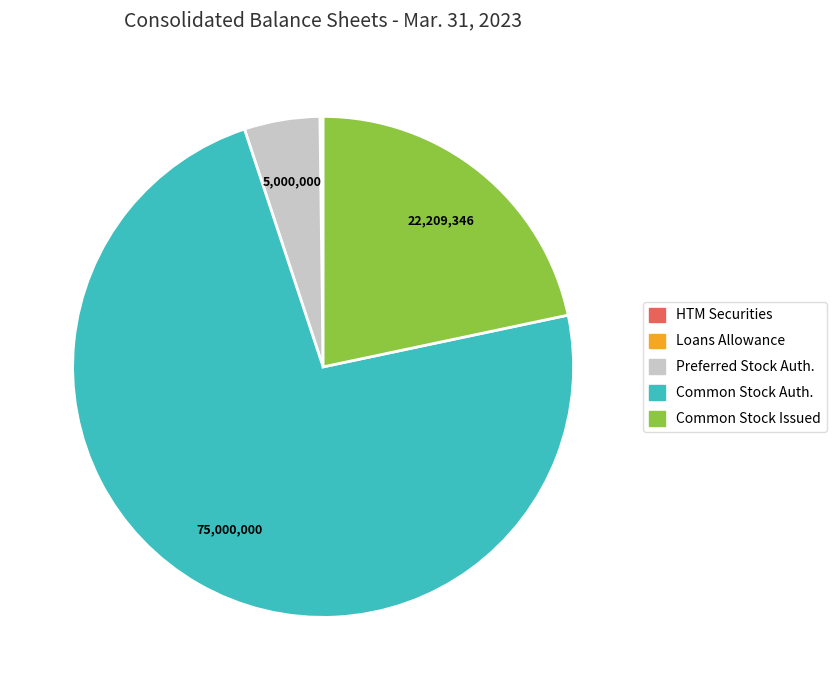

Does any single category account for the majority?

Yes